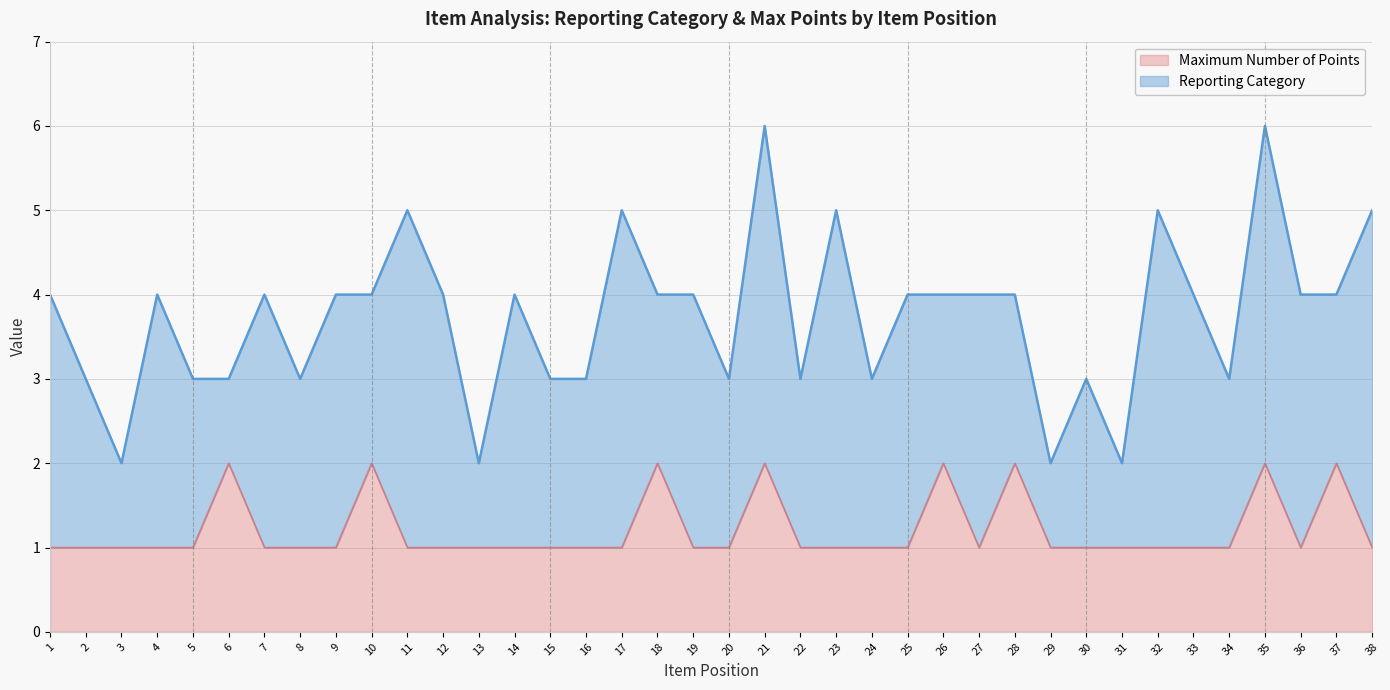

What is the total value across all series at 6?

3